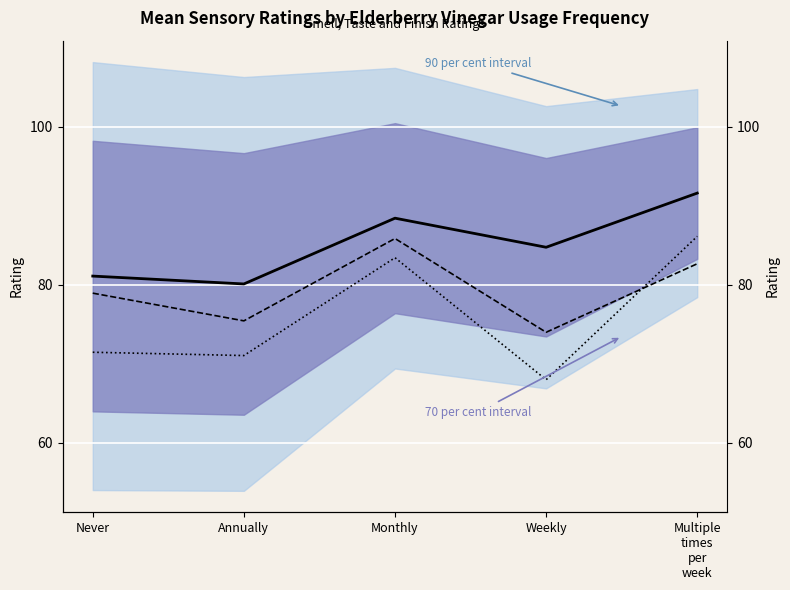

What is the minimum value for Smell Rating?

80.1